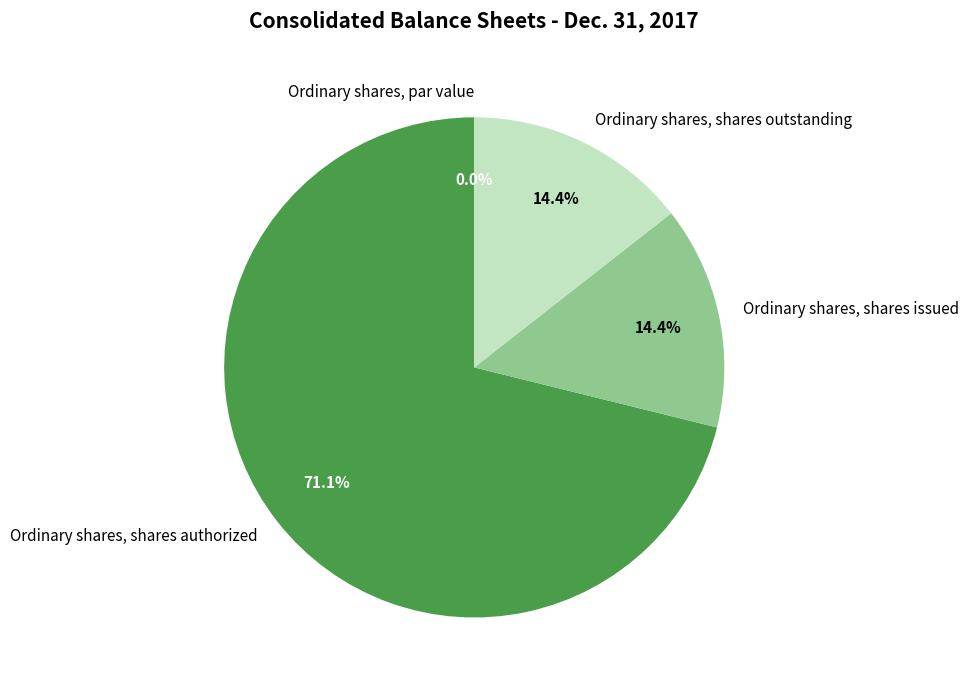

Which slice is the largest?

Ordinary shares, shares authorized